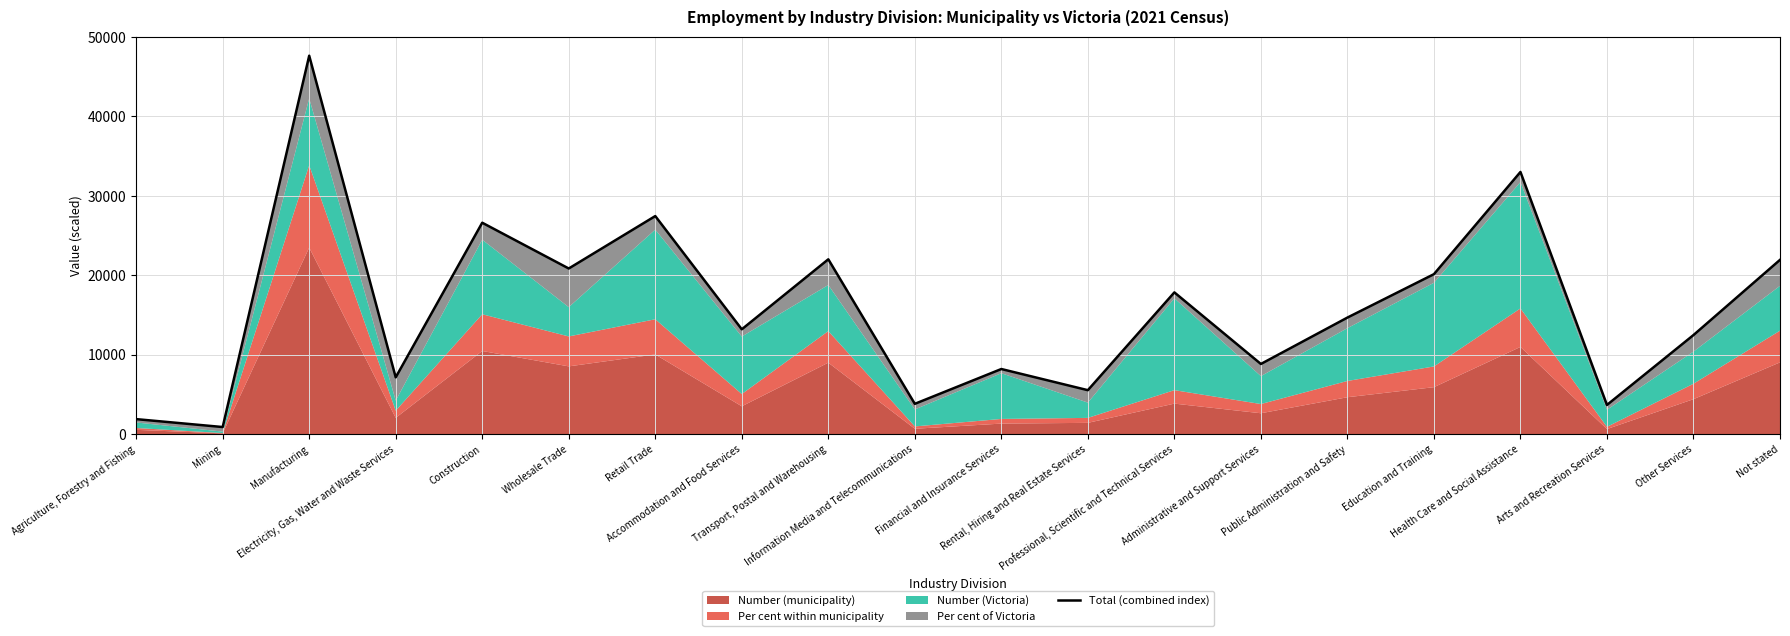

True or false: the data shows 1885.8 at Agriculture, Forestry and Fishing.

True